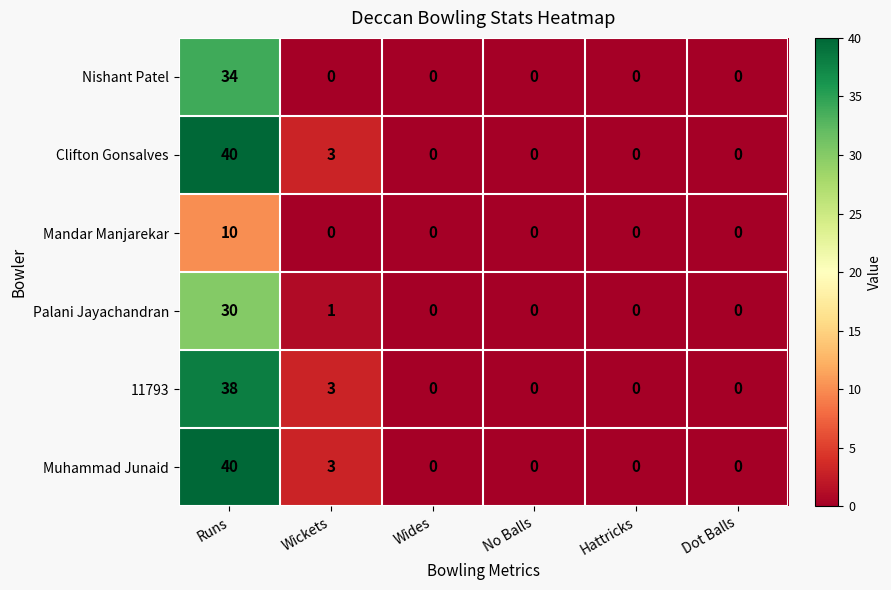

How many series are shown in this chart?

6